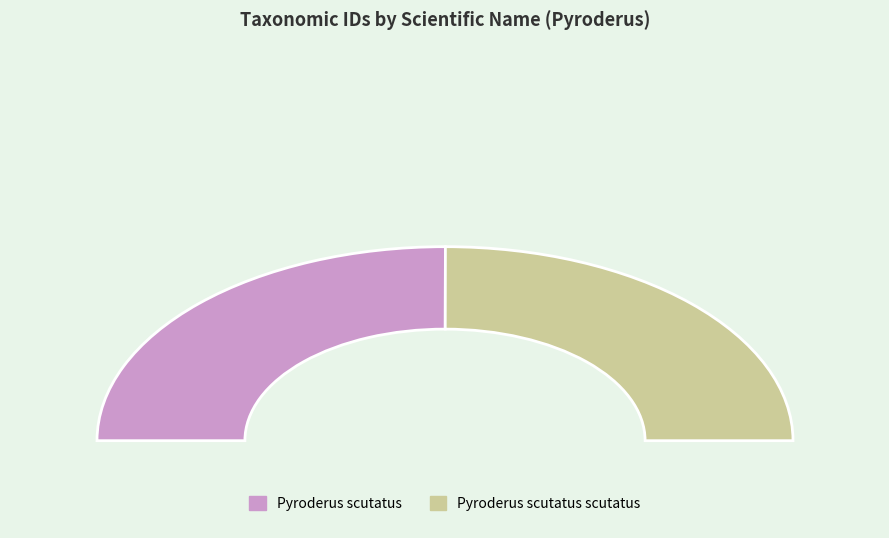

Combined, what portion of the pie is Pyroderus scutatus scutatus and Pyroderus scutatus?

100.0%